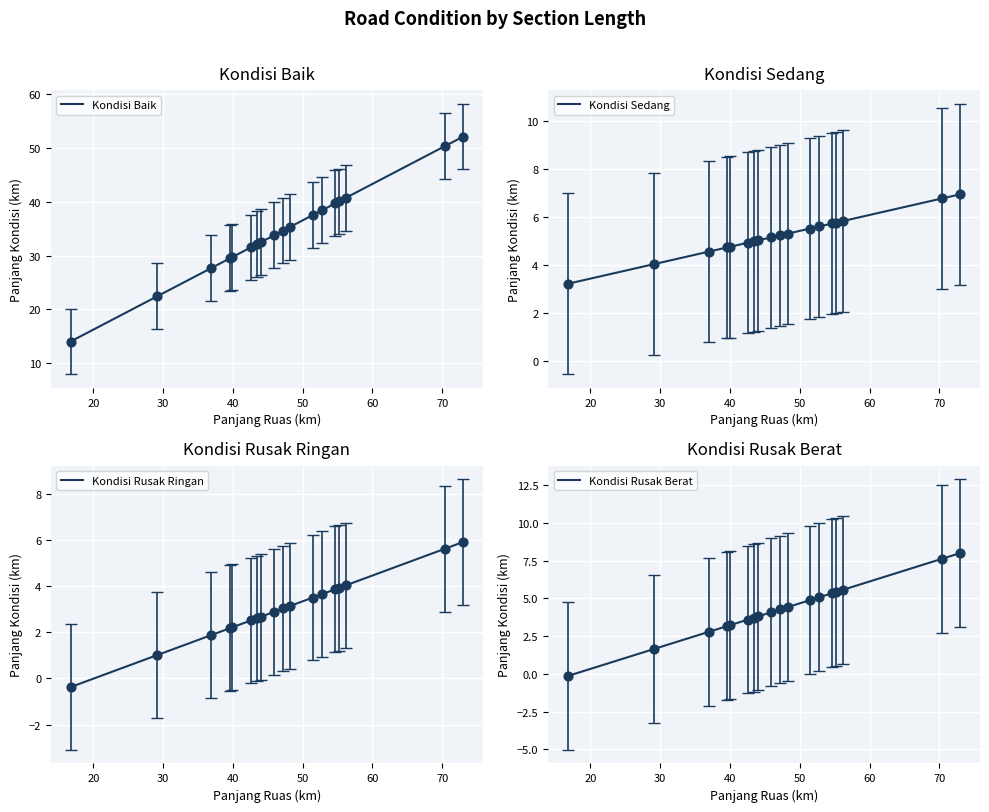

Which series has the largest Y range (max minus min)?

Kondisi Baik